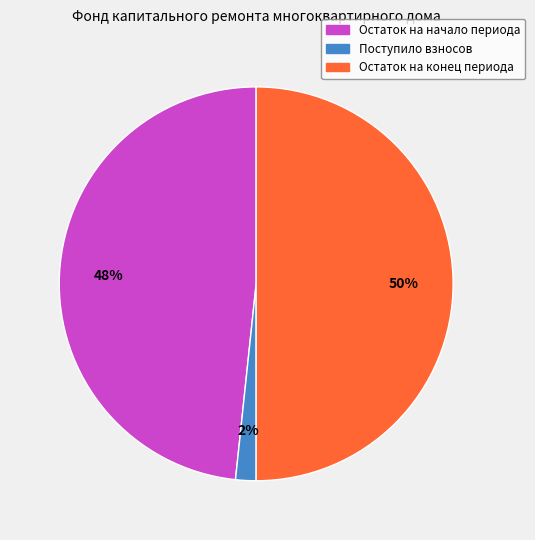

To the nearest percent, what is the difference between the largest and smallest slice percentages?

48%